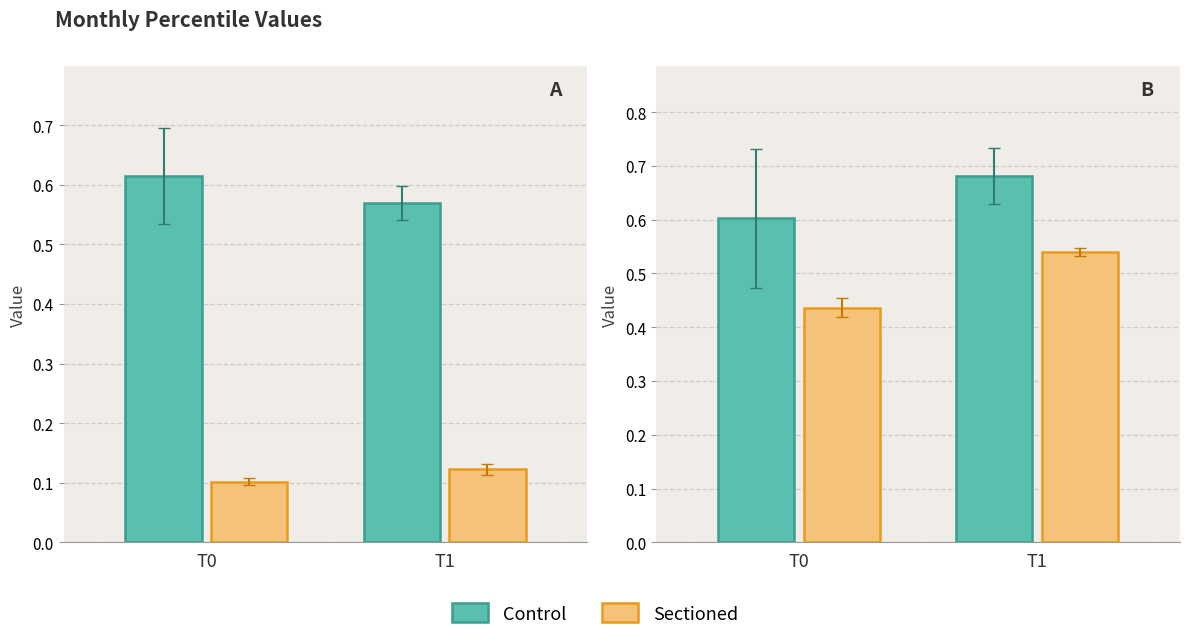

Does the chart contain any negative values?

No